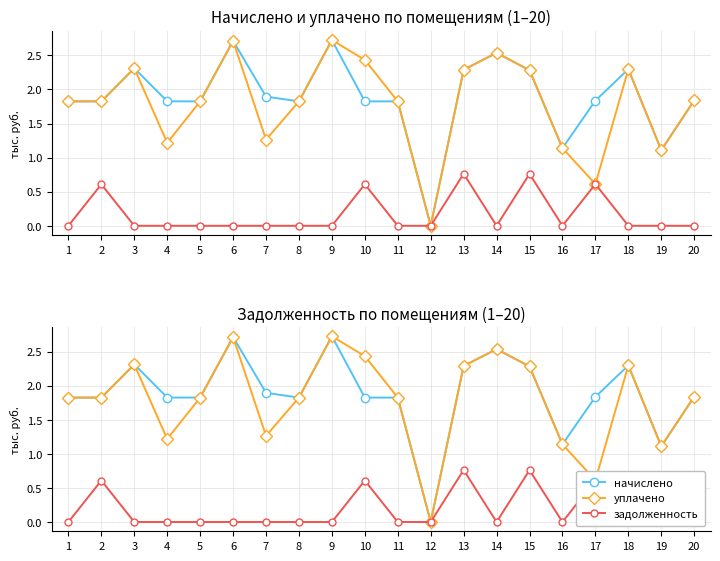

The value of начислено at 12 is -1.8. True or false?

False